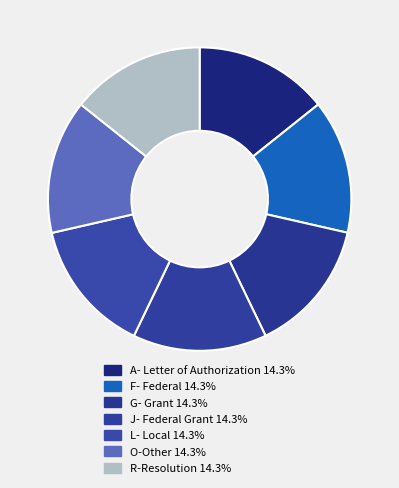

Which category has the smallest portion of the pie?

A- Letter of Authorization